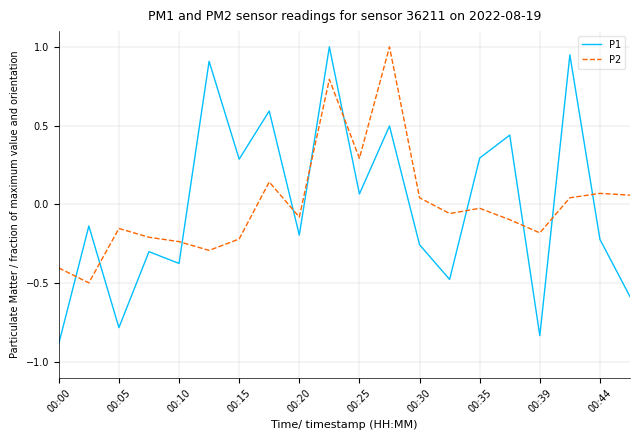

What is the difference between the maximum and minimum values in the P1 series?

1.9